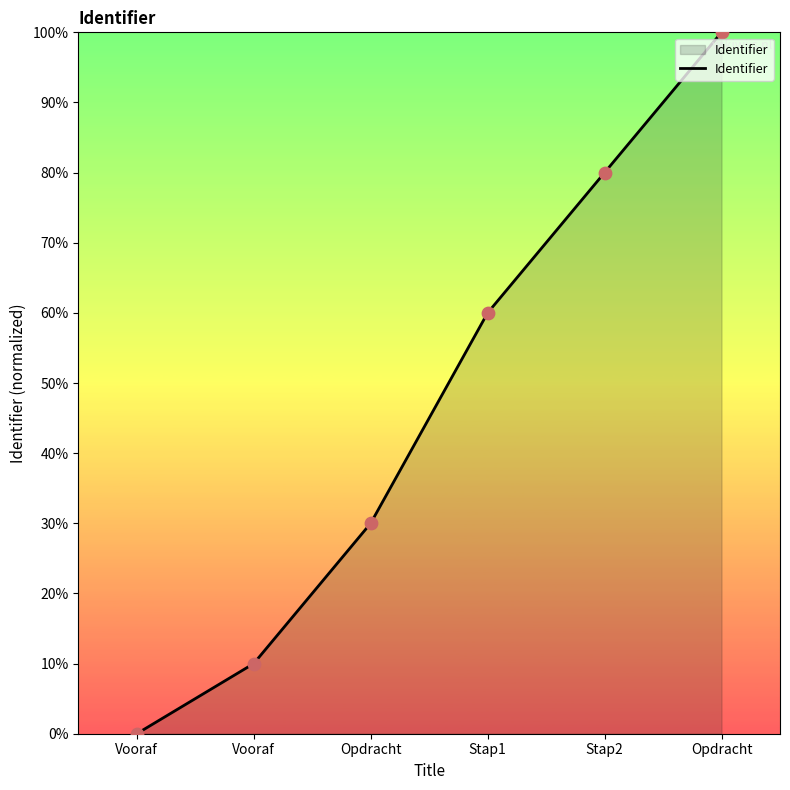

What is the change in value from Vooraf to Stap1?

+60